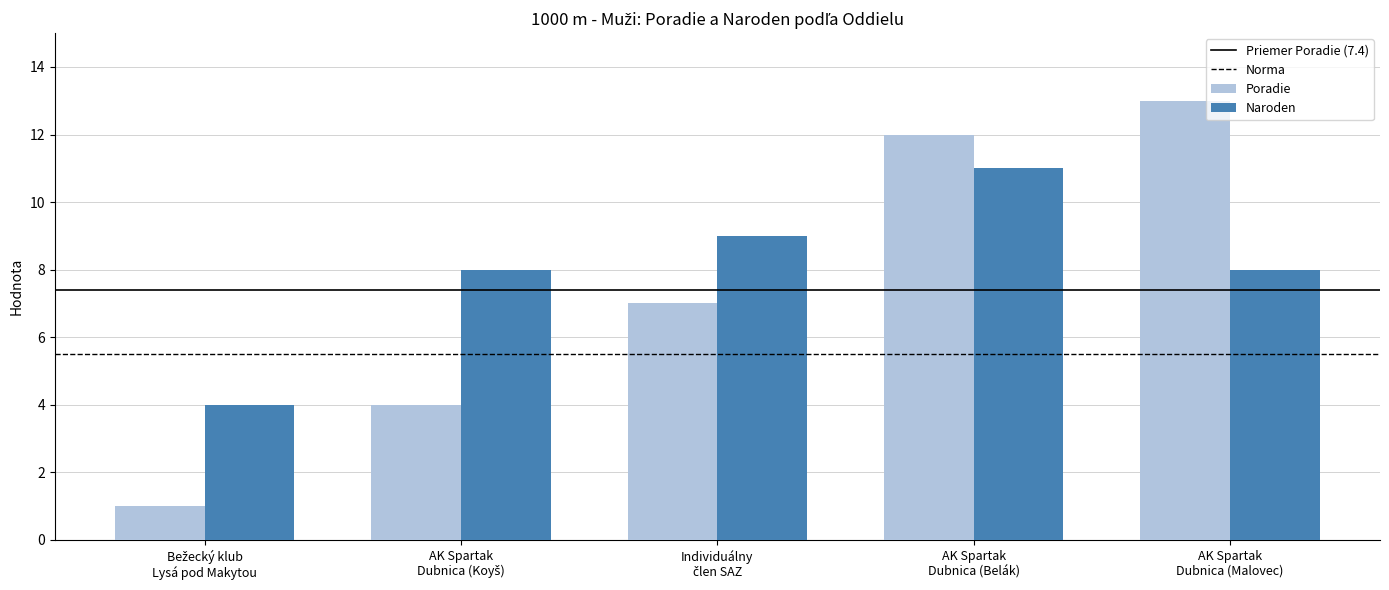

What is the difference between the highest and lowest values at AK Spartak
Dubnica (Malovec)?

5